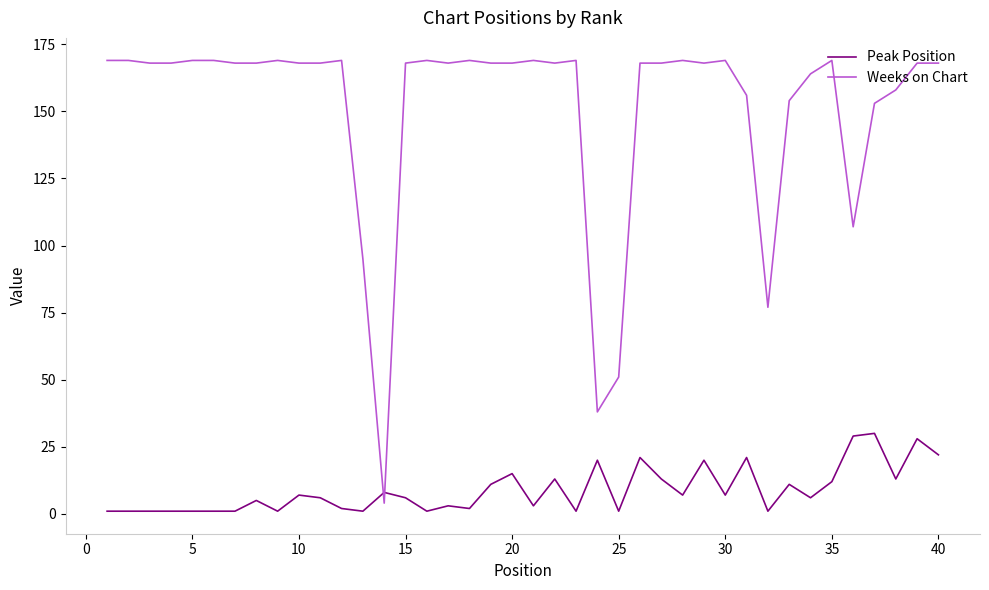

What is the difference between the maximum and minimum values in the Peak Position series?

29